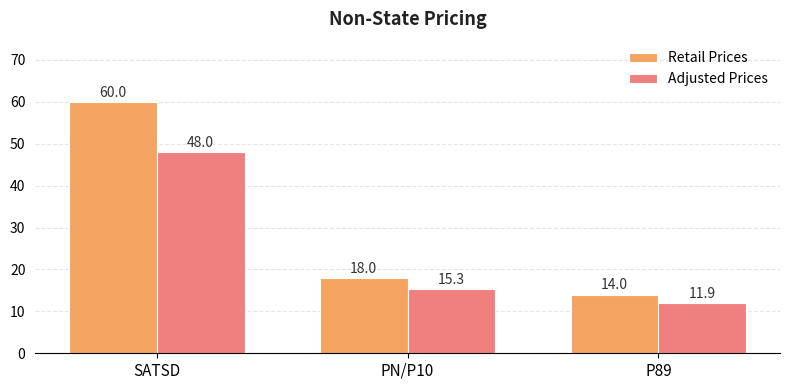

At how many categories does at least one series exceed 19?

1